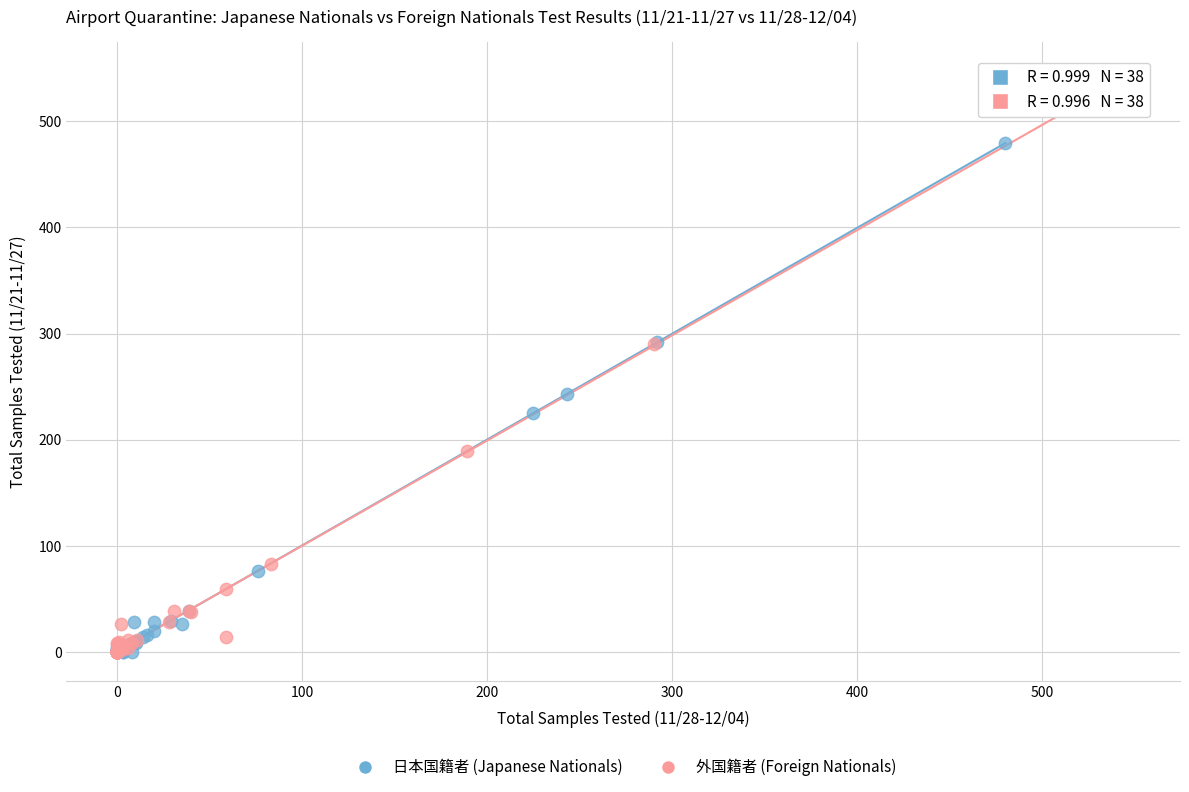

Which series reaches the maximum Y coordinate?

外国籍者 (Foreign Nationals)